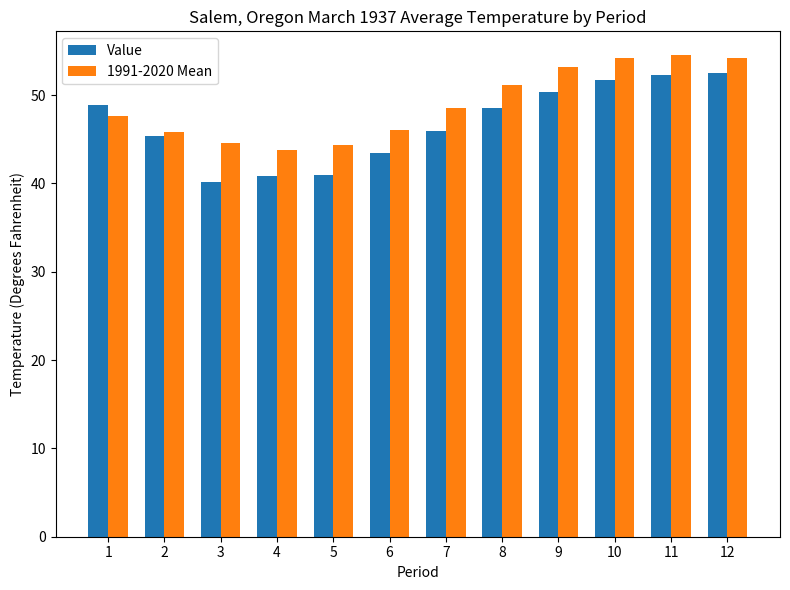

True or false: Value has a value of 58.8 at 4.

False